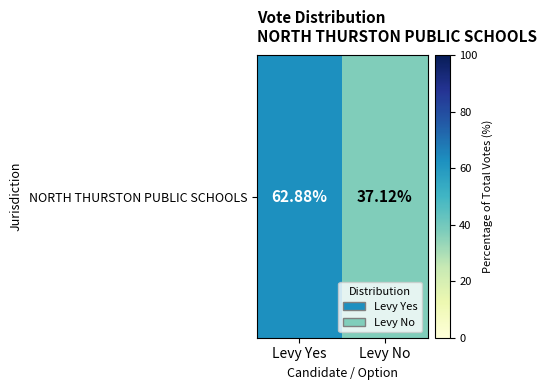

At which label does the data first exceed 62?

Levy Yes